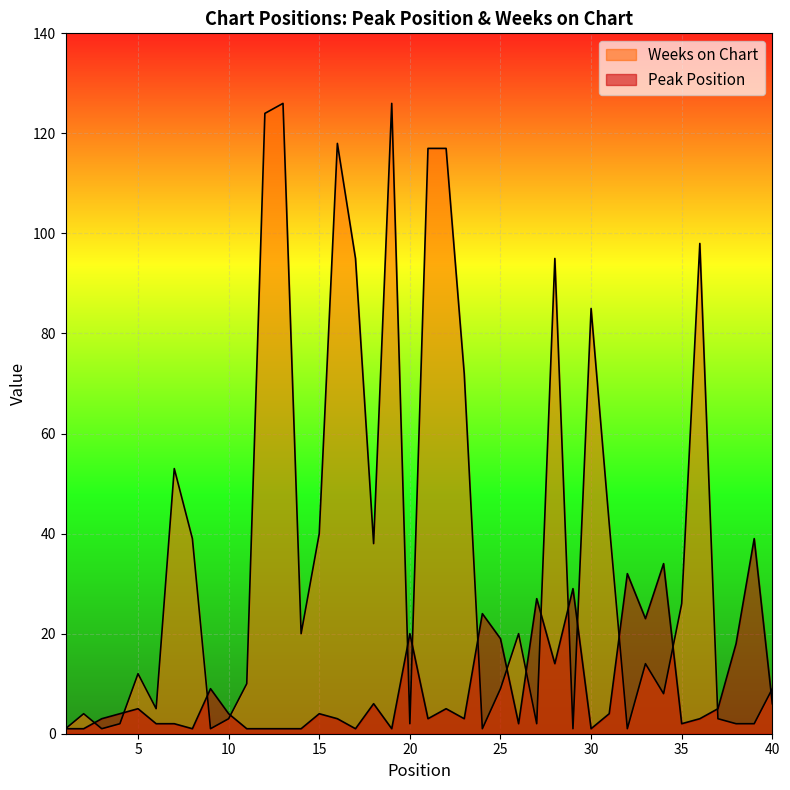

Reading left to right, list all the values displayed in this chart.

Peak Position: 1=1	2=1	3=3	4=4	5=5	6=2	7=2	8=1	9=9	10=4	11=1	12=1	13=1	14=1	15=4	16=3	17=1	18=6	19=1	20=20	21=3	22=5	23=3	24=24	25=19	26=2	27=27	28=14	29=29	30=1	31=4	32=32	33=23	34=34	35=2	36=3	37=5	38=18	39=39	40=6
Weeks on Chart: 1=1	2=4	3=1	4=2	5=12	6=5	7=53	8=39	9=1	10=3	11=10	12=124	13=126	14=20	15=40	16=118	17=95	18=38	19=126	20=2	21=117	22=117	23=72	24=1	25=9	26=20	27=2	28=95	29=1	30=85	31=42	32=1	33=14	34=8	35=26	36=98	37=3	38=2	39=2	40=9